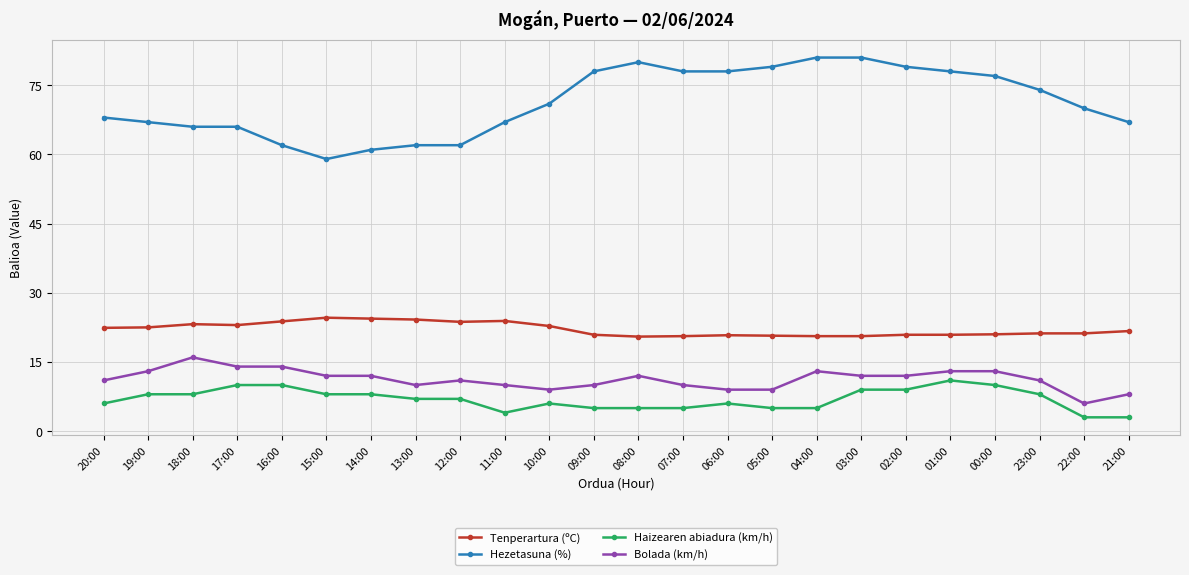

True or false: Bolada (km/h) has more than 2 points higher than both neighbors.

True